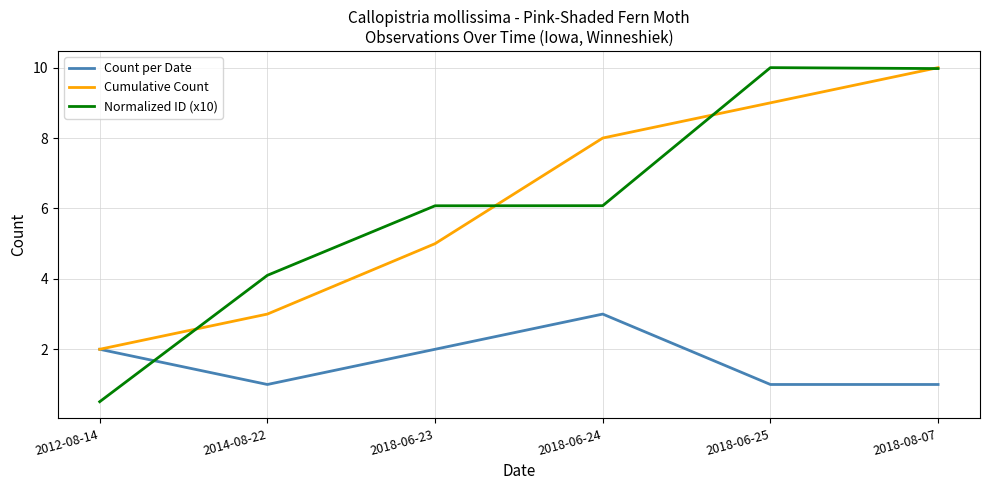

What are all the series names shown in the legend?

Count per Date, Cumulative Count, Normalized ID (x10)